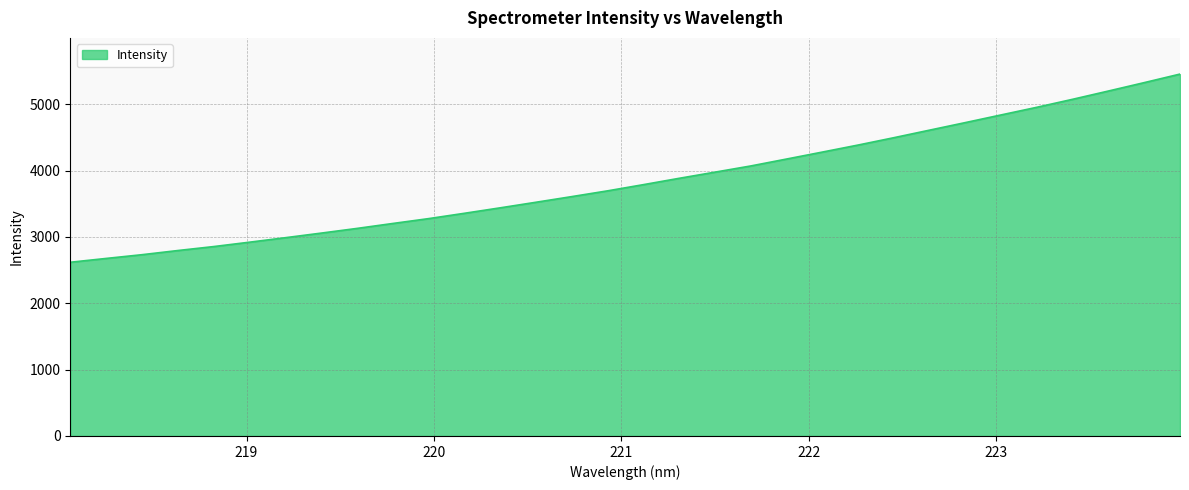

What is the smallest value displayed?

2618.1